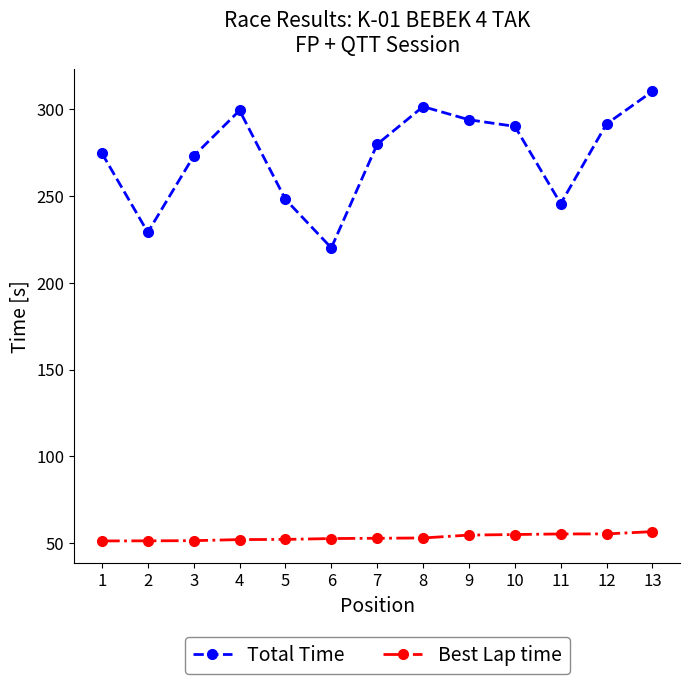

At which label does Total Time reach its minimum?

6